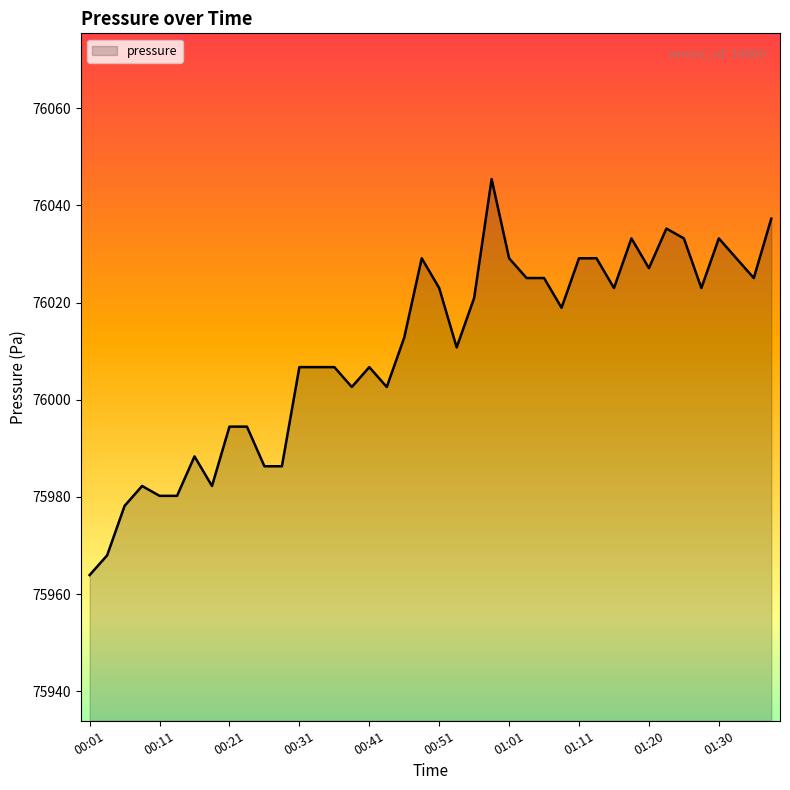

True or false: there are more than 2 points higher than both neighbors.

True